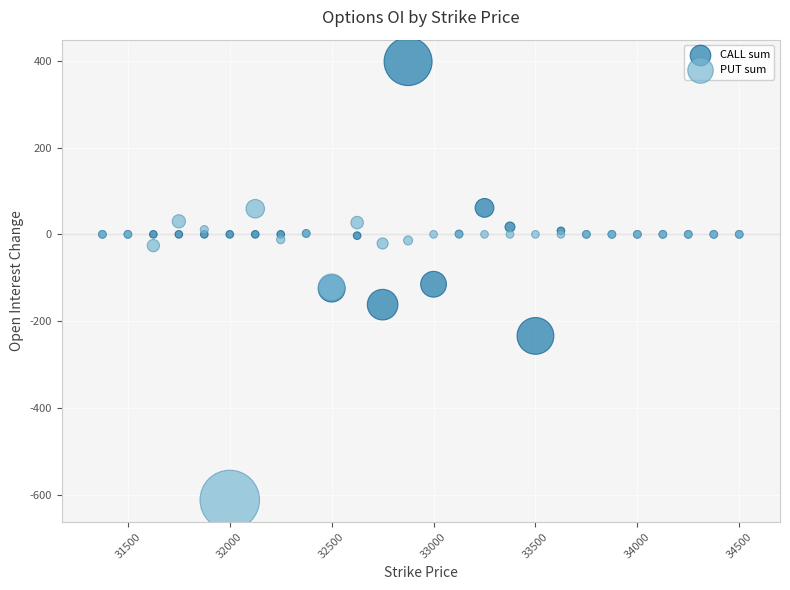

Which series has the widest spread of Y values?

PUT sum